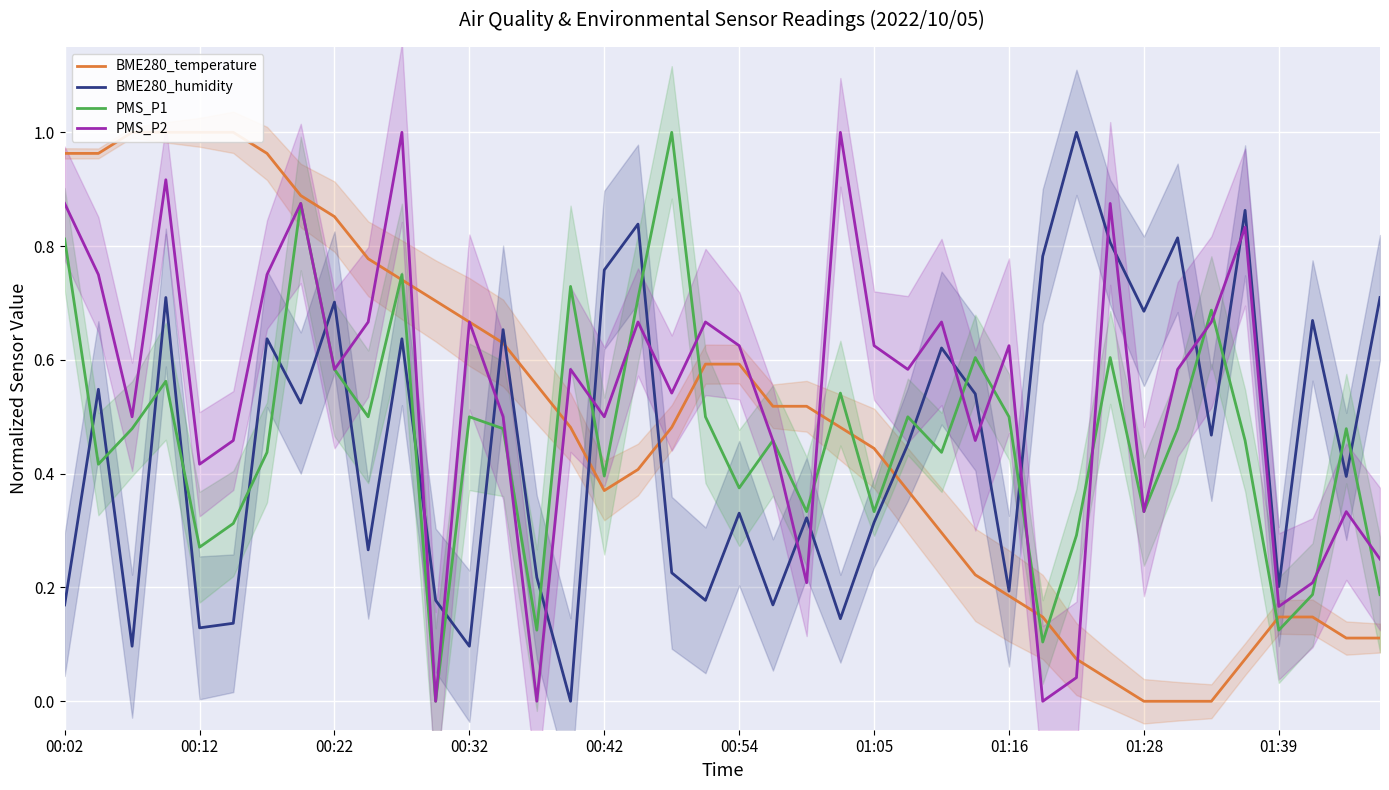

True or false: PMS_P1 has a value of 0.8 at 00:32.

False